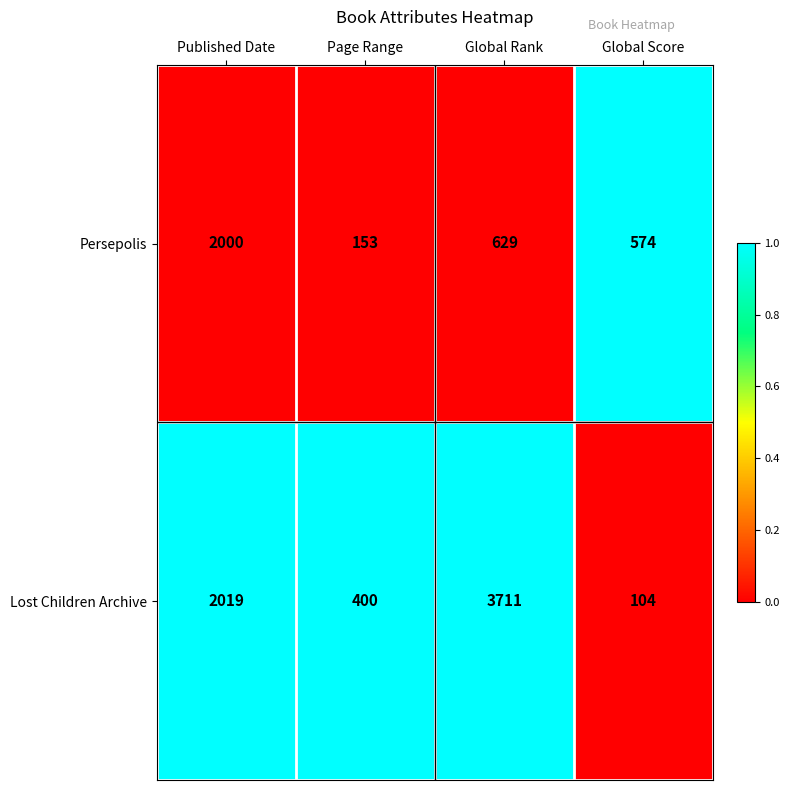

What is the lowest value of the Lost Children Archive series?

104